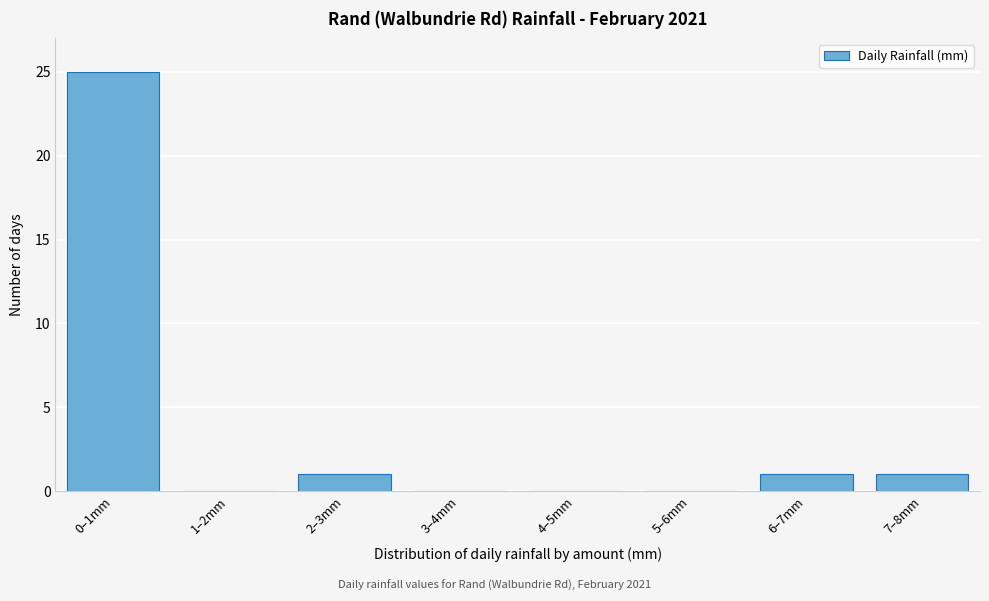

Reading right to left, transcribe all the data shown in this chart.

7–8mm=1	6–7mm=1	5–6mm=0	4–5mm=0	3–4mm=0	2–3mm=1	1–2mm=0	0–1mm=25